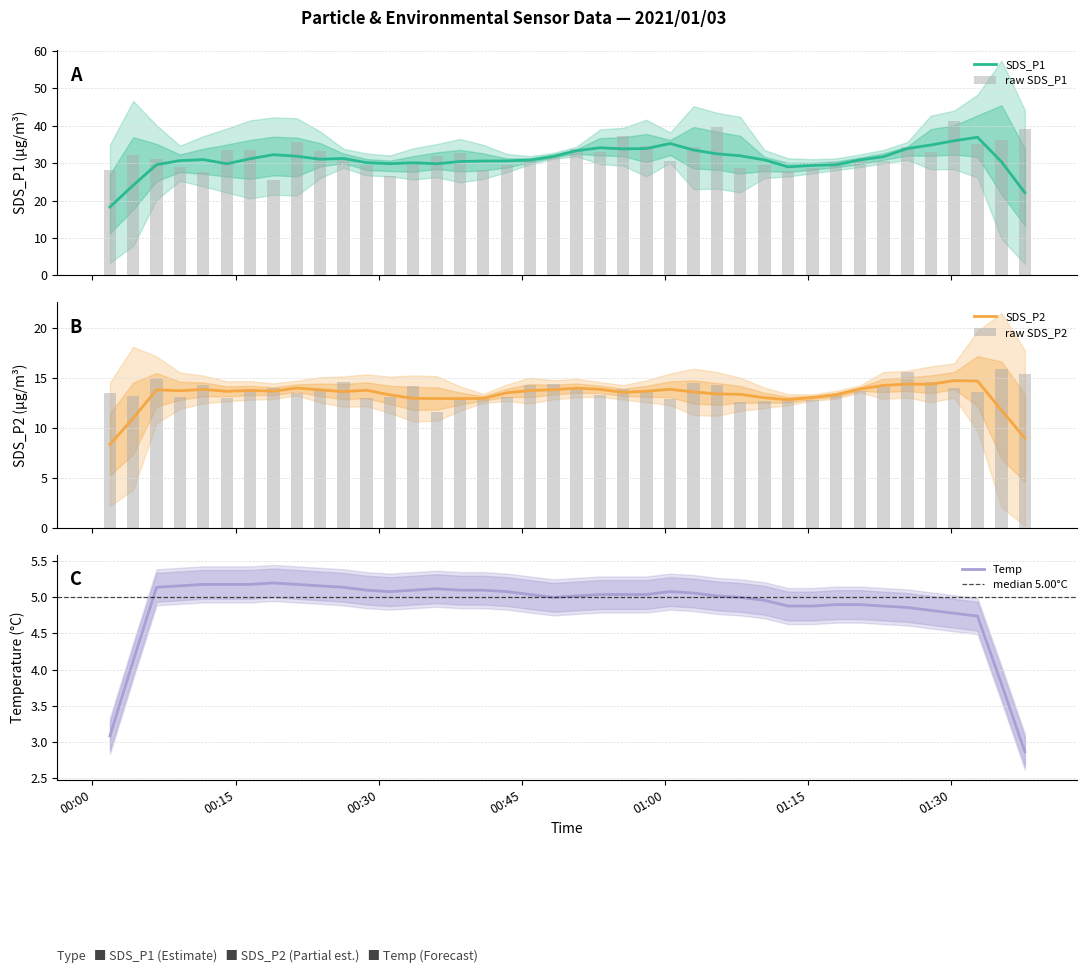

What is the lowest value of the SDS_P1 series?

18.3